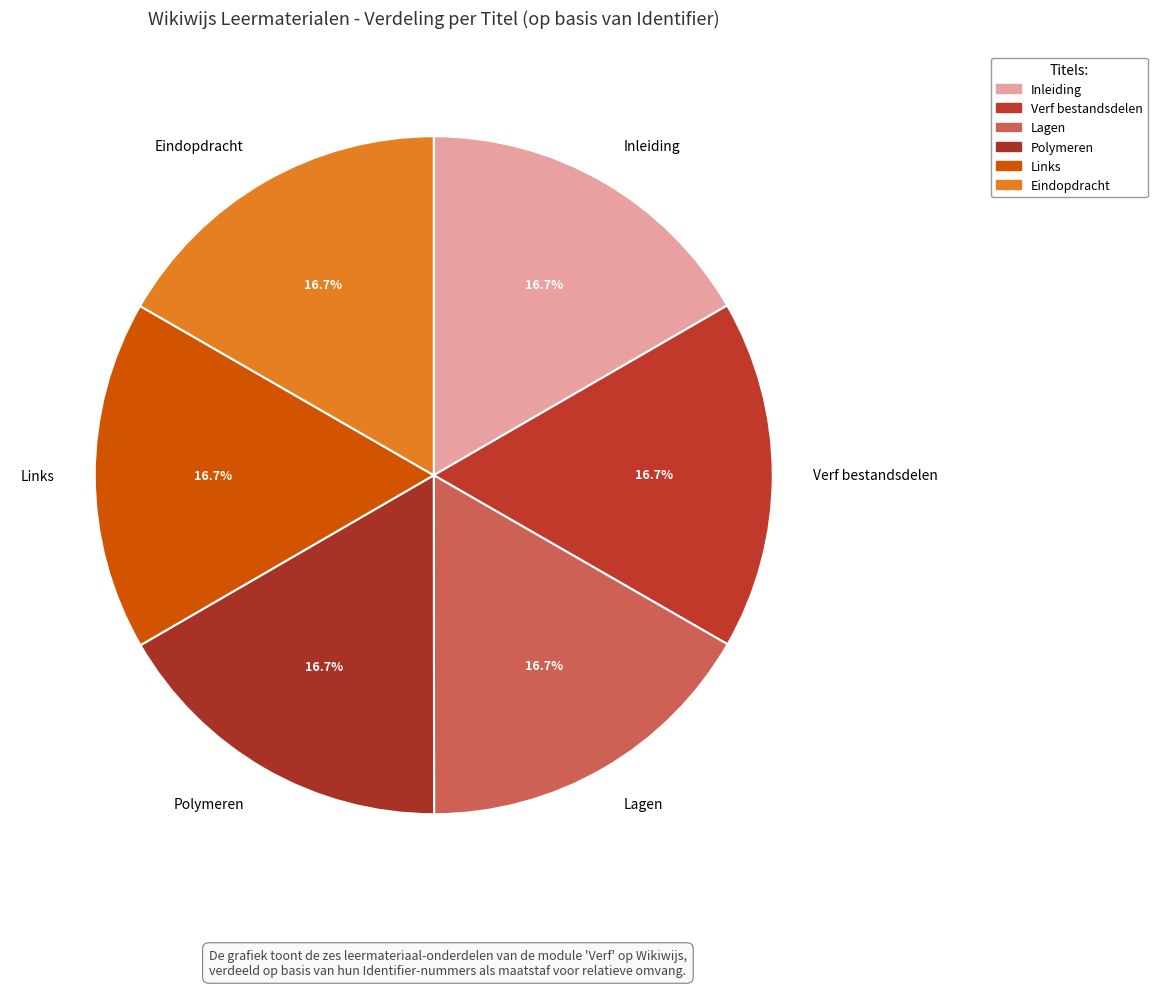

Is the sum of Eindopdracht and Links greater than half?

No